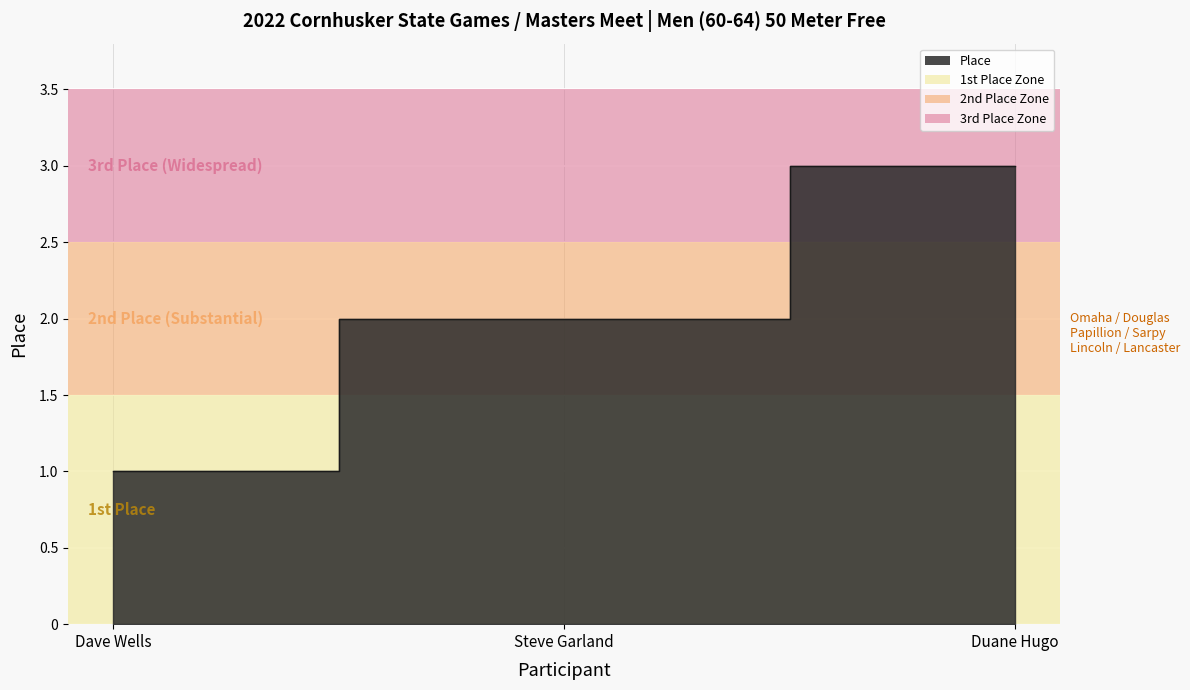

Reading right to left, transcribe all the data shown in this chart.

3	2	1